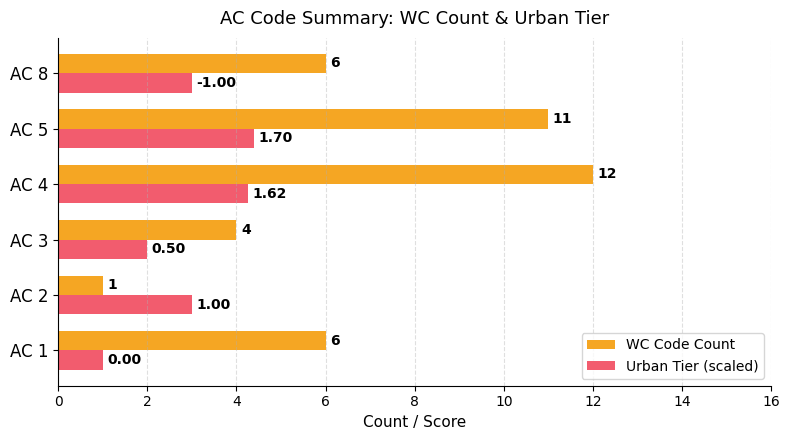

What is the maximum value for Urban Tier (scaled)?

4.4